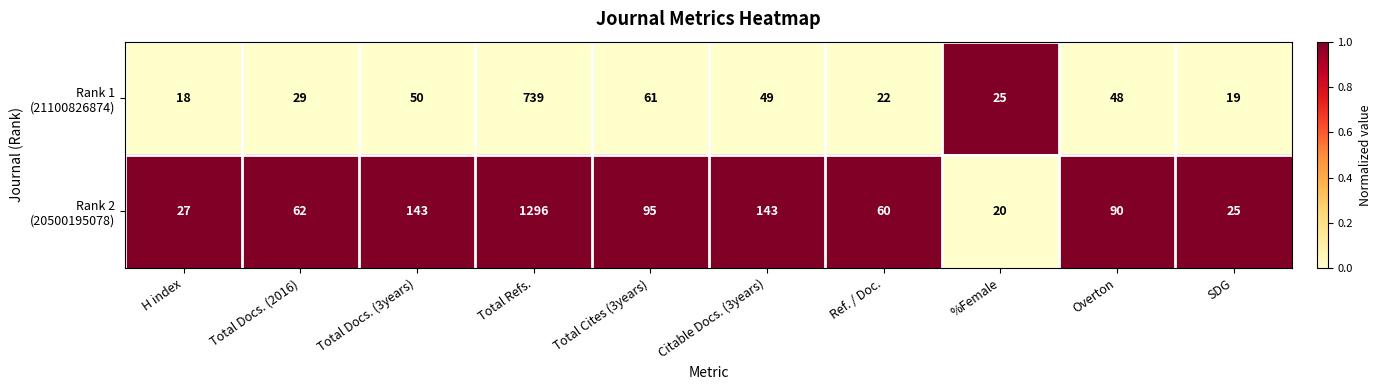

What is the difference between the highest and lowest values at Total Docs. (2016)?

33